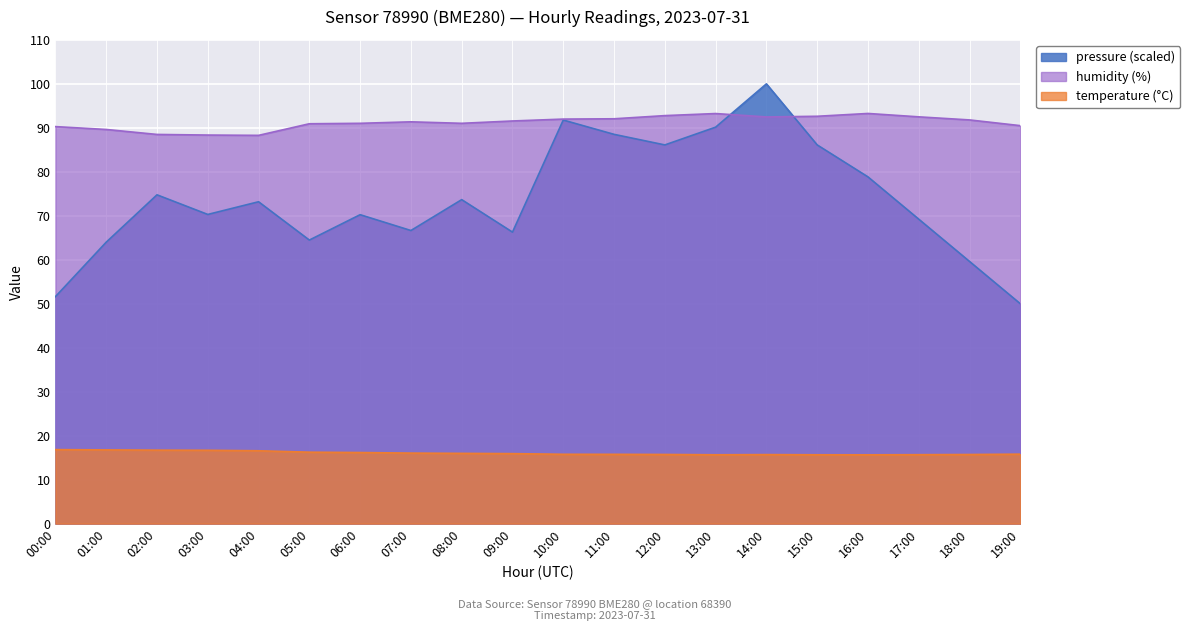

How many lines are shown in the chart?

3